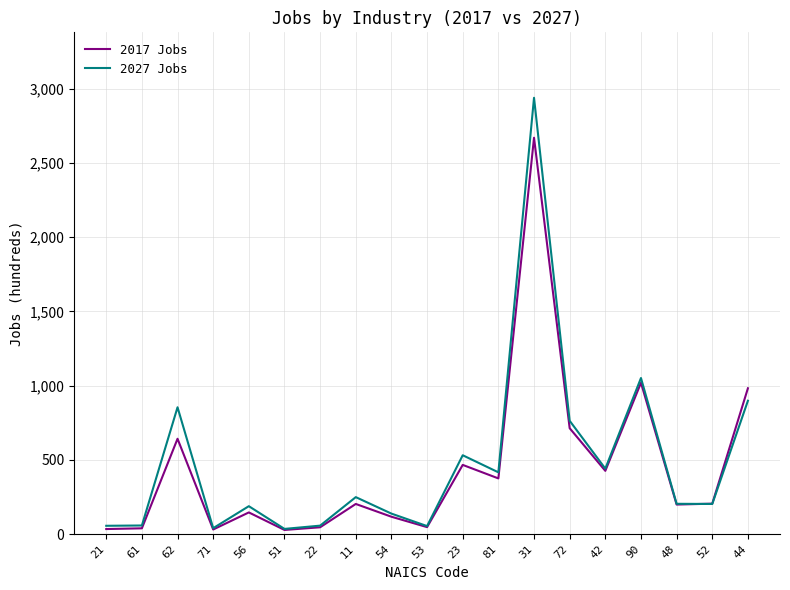

True or false: 2017 Jobs has more than 2 points higher than both neighbors.

True